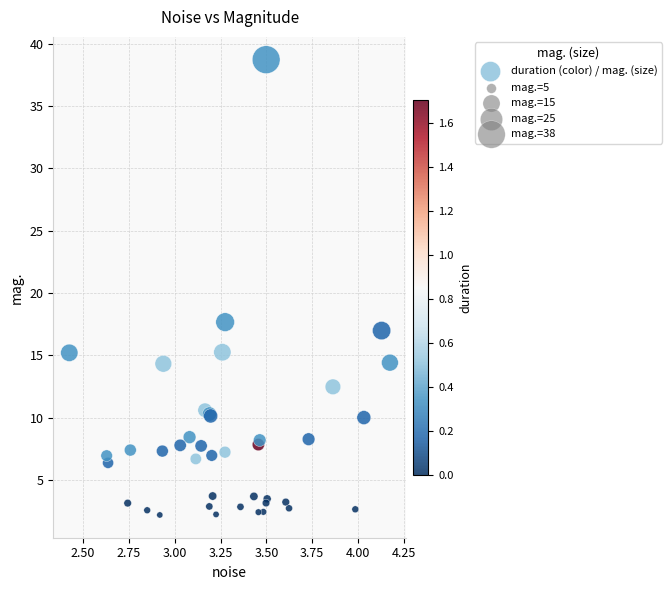

What Y value in the scatter plot is closest to 20?

17.7